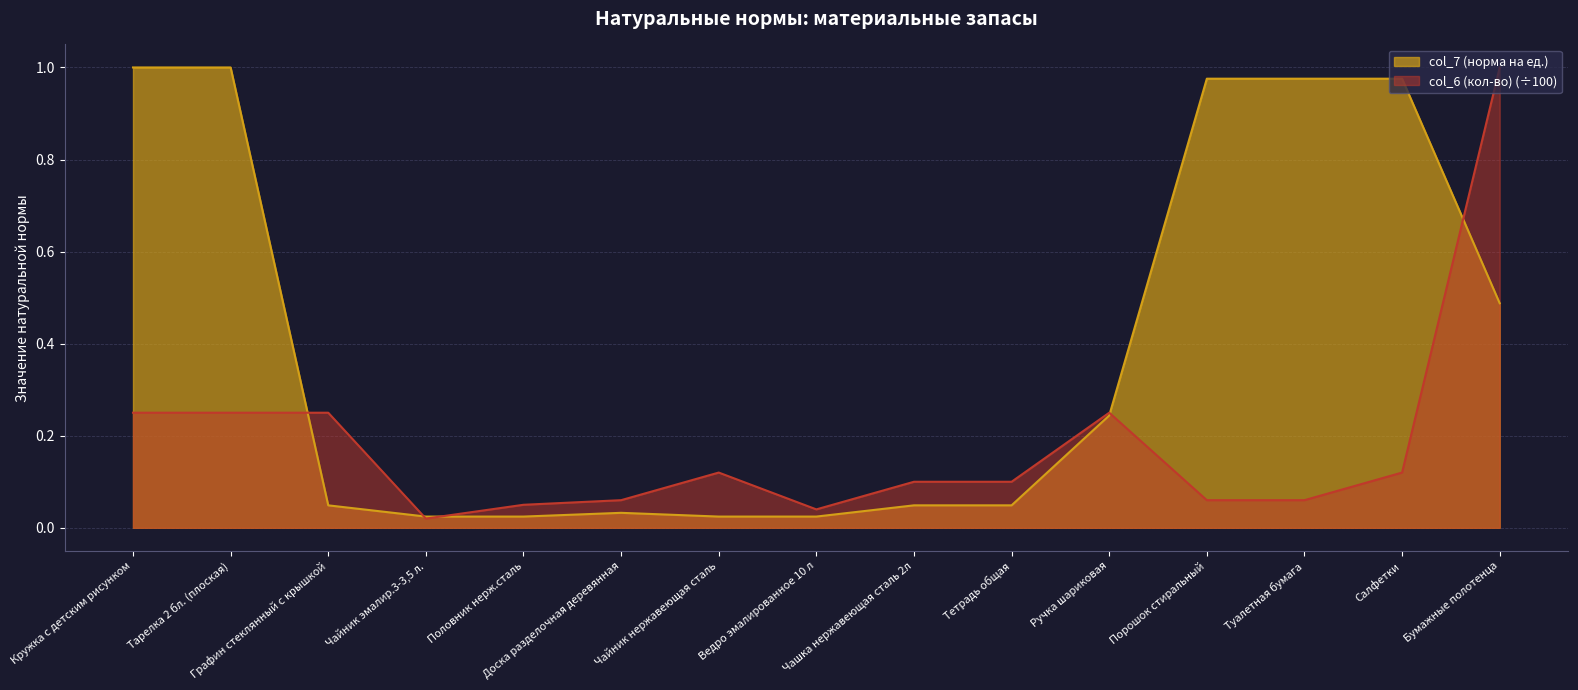

What is the sum of all col_7 (норма на ед.) values?

5.9